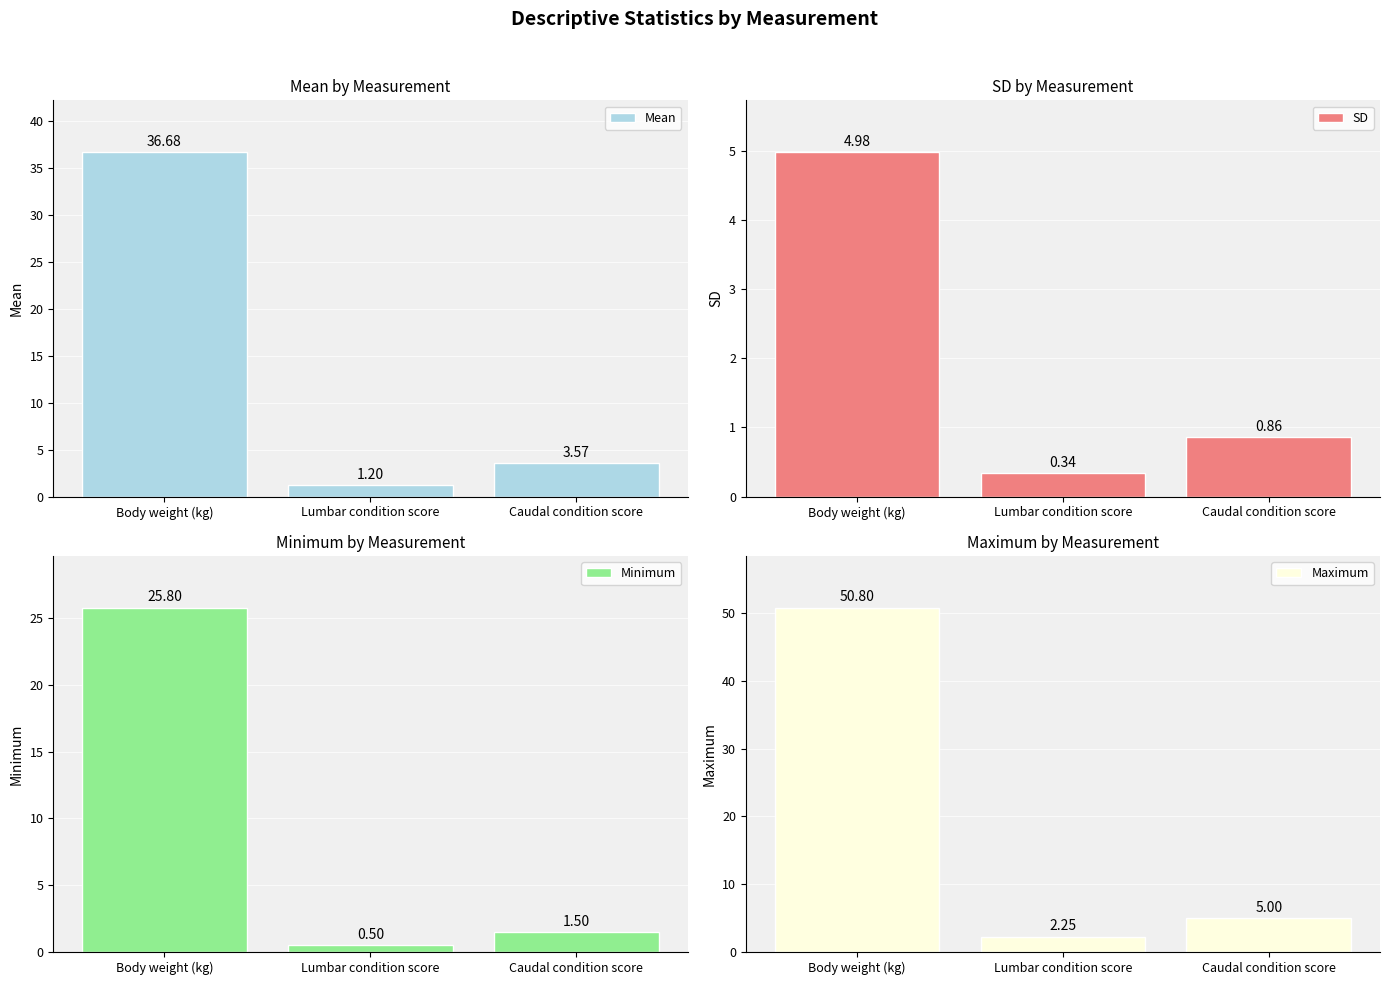

Is the value of Maximum at Lumbar condition score greater than the value of Mean at Lumbar condition score?

Yes